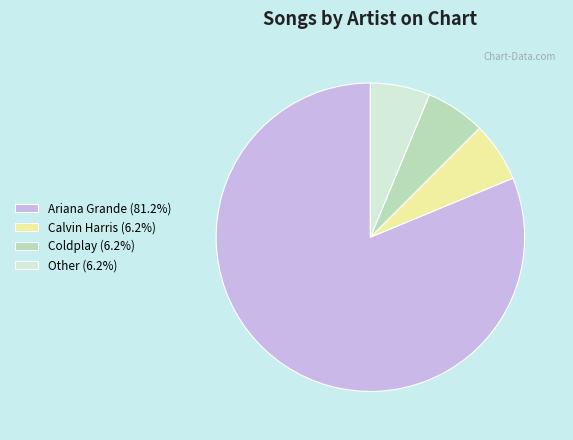

Combined, do Other (6.2%) and Coldplay (6.2%) account for over 50%?

No